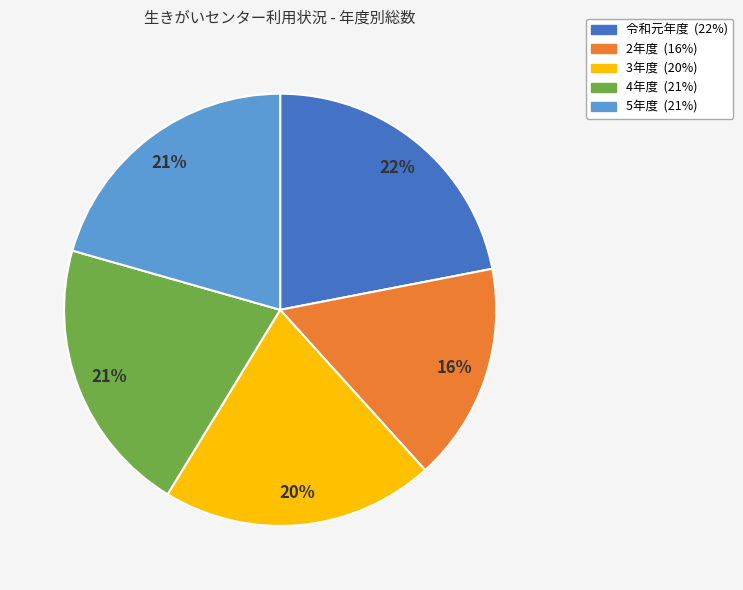

Count the number of slices in the pie.

5